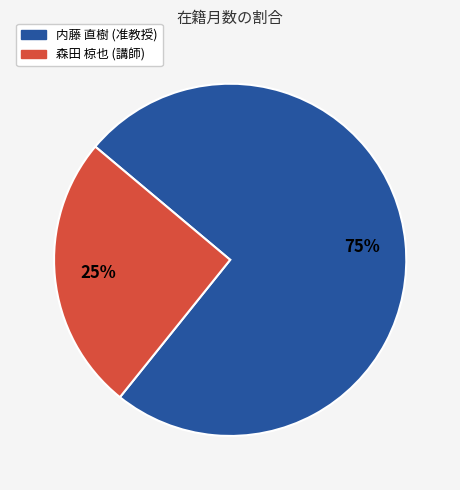

What percentage is the 内藤 直樹 (准教授) slice, to the nearest percent?

75%